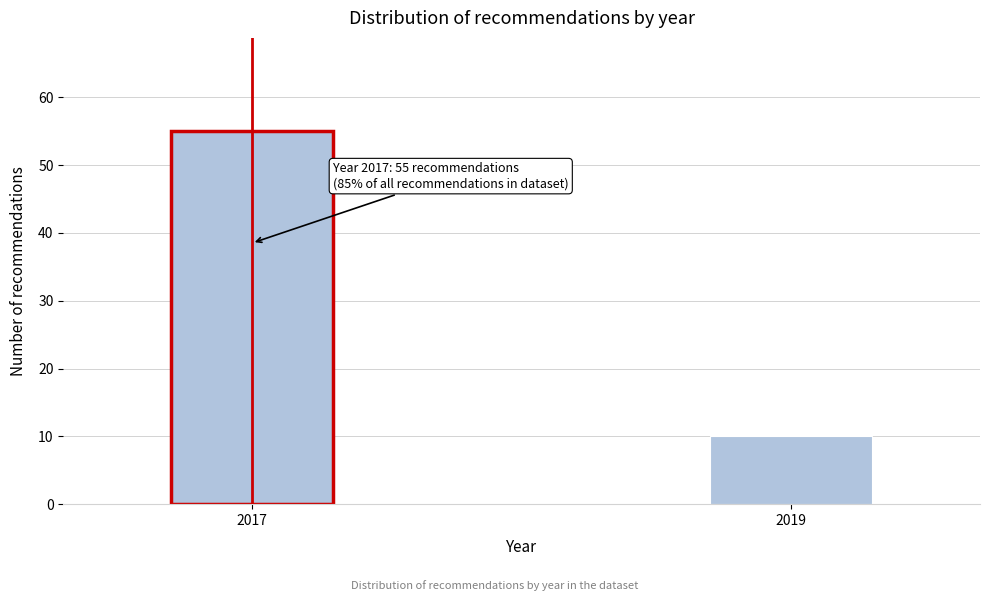

Reading right to left, extract all data points from this chart.

2019=10	2017=55